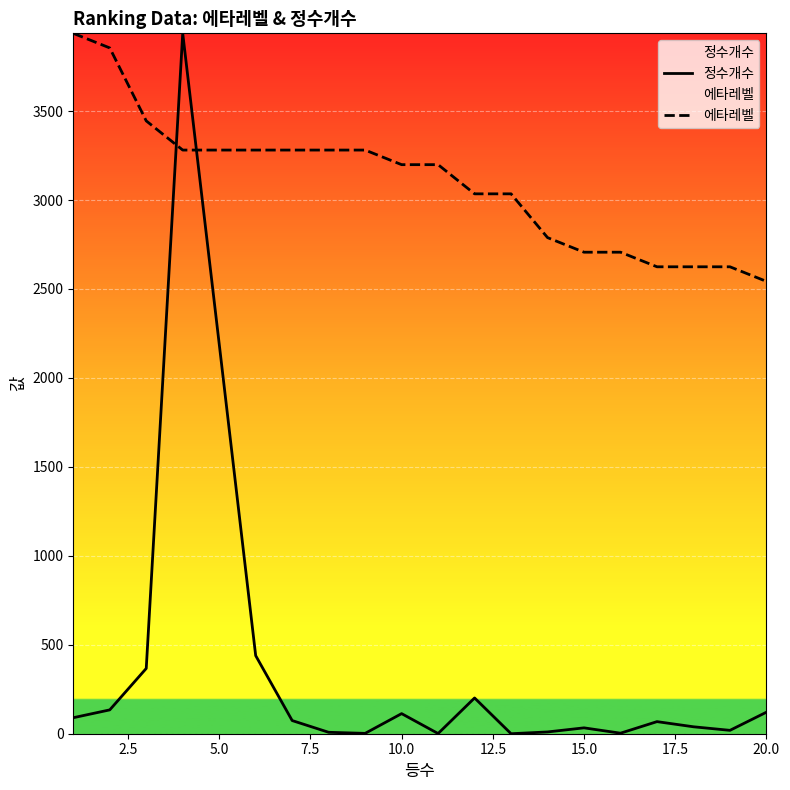

Which series ends up on top after the final intersection of 에타레벨 and 정수개수?

에타레벨